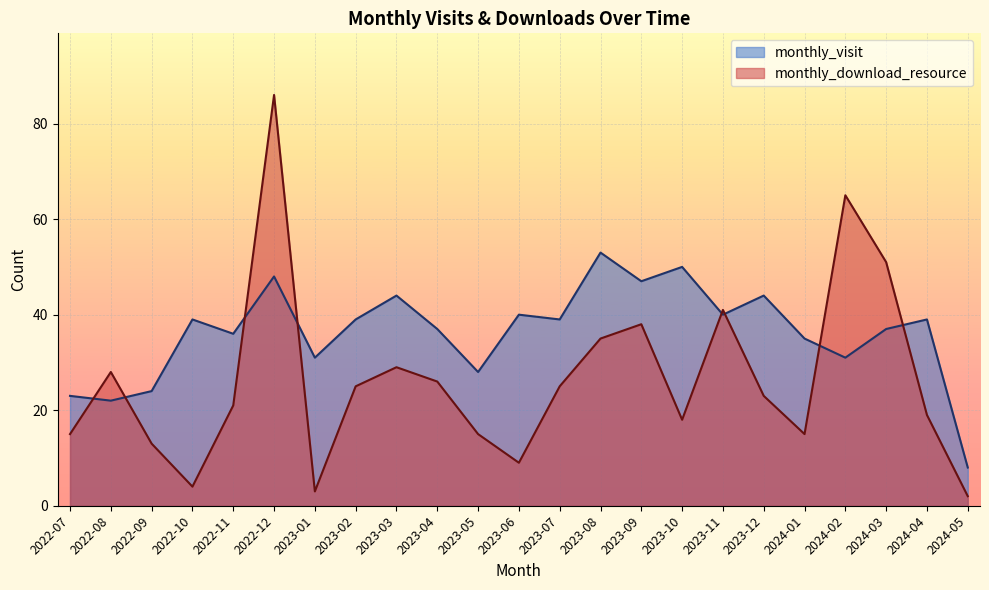

Rank the categories by monthly_visit value from lowest to highest.

2024-05, 2022-08, 2022-07, 2022-09, 2023-05, 2023-01, 2024-02, 2024-01, 2022-11, 2023-04, 2024-03, 2022-10, 2023-02, 2023-07, 2024-04, 2023-06, 2023-11, 2023-03, 2023-12, 2023-09, 2022-12, 2023-10, 2023-08